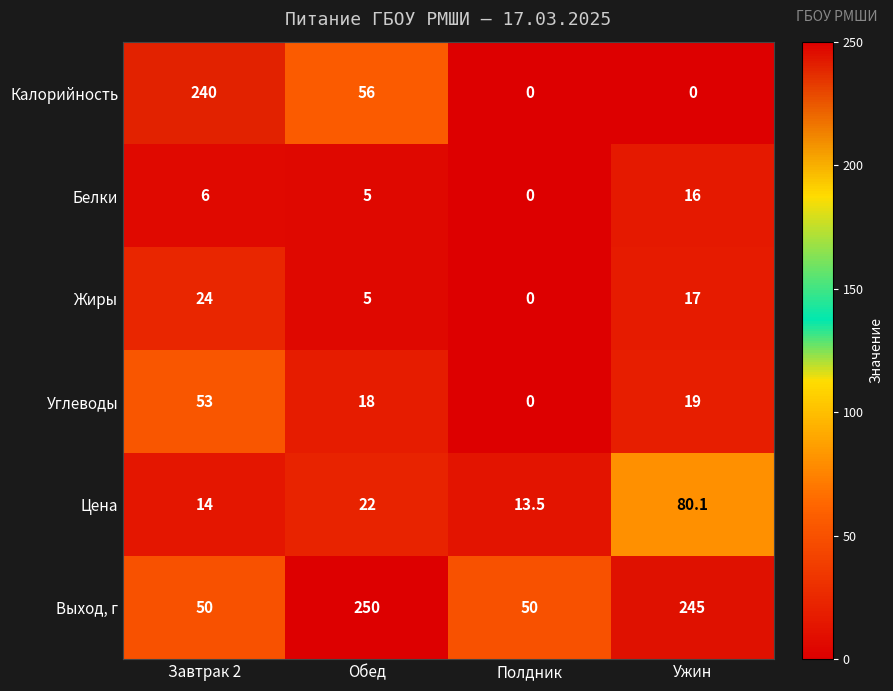

Which category has the highest value in the Жиры series?

Завтрак 2